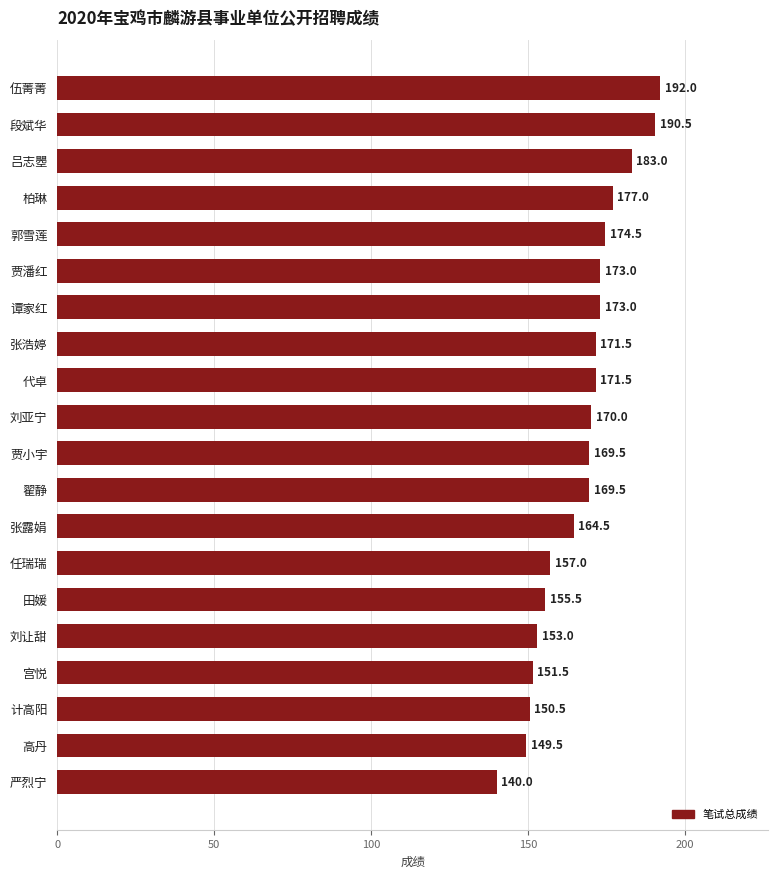

Reading bottom to top, list all the values displayed in this chart.

严烈宁=140.0	高丹=149.5	计高阳=150.5	宫悦=151.5	刘让甜=153.0	田媛=155.5	任瑞瑞=157.0	张露娟=164.5	翟静=169.5	贾小宇=169.5	刘亚宁=170.0	代卓=171.5	张浩婷=171.5	谭家红=173.0	贾潘红=173.0	郭雪莲=174.5	柏琳=177.0	吕志瞾=183.0	段斌华=190.5	伍菁菁=192.0